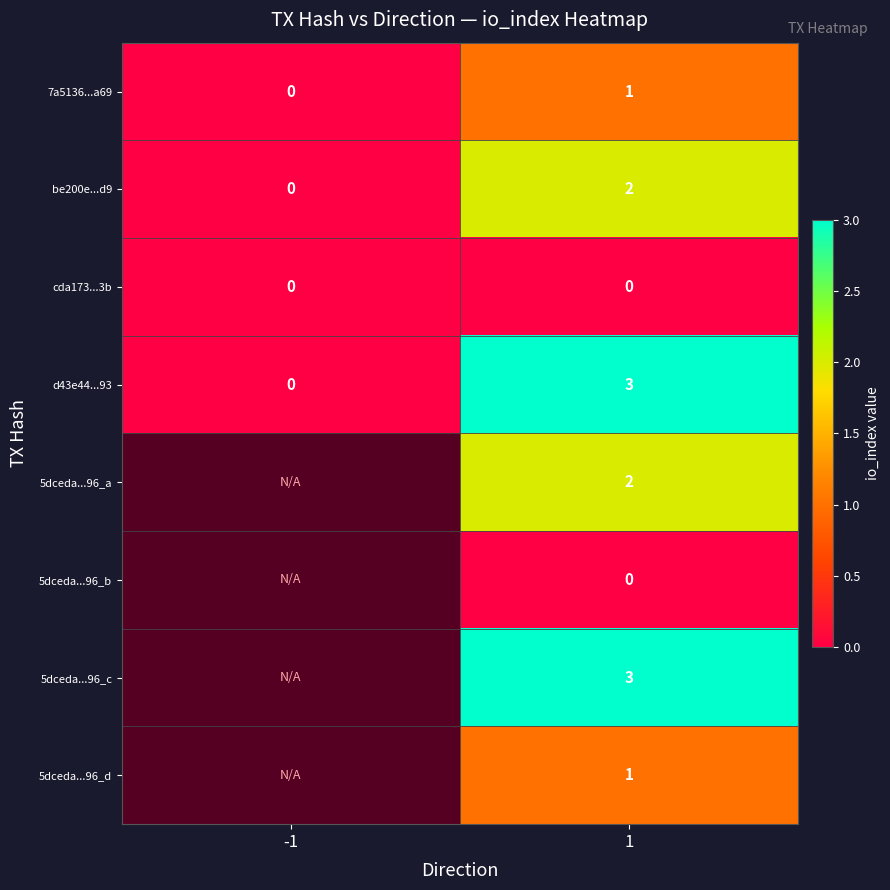

Rank the categories by be200e...d9 value from highest to lowest.

1, -1